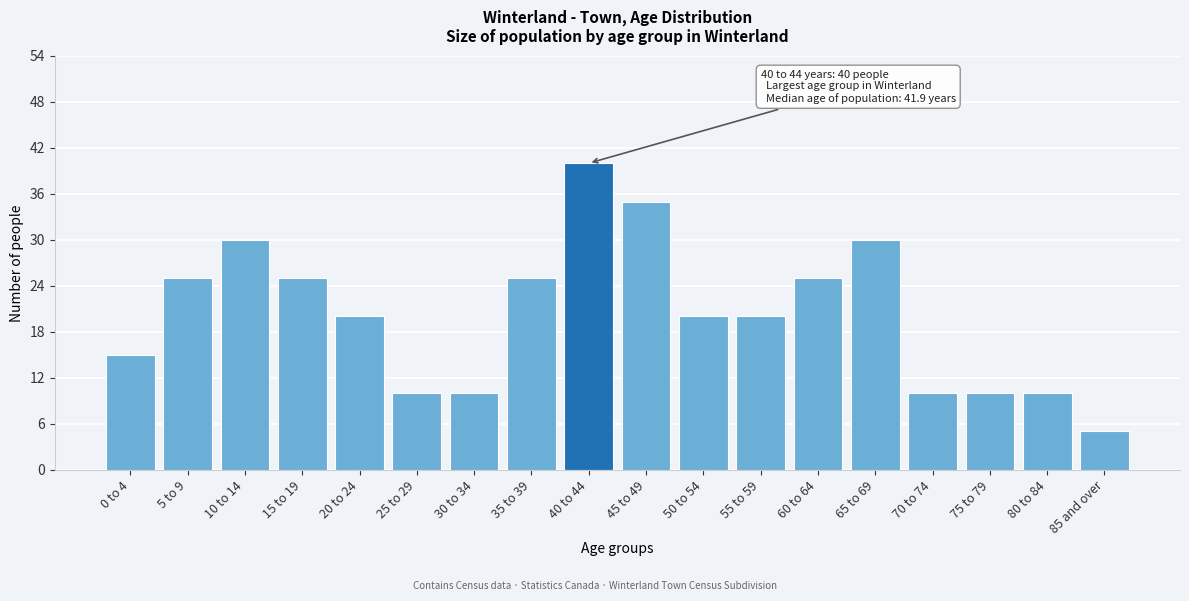

Reading left to right, list all the values displayed in this chart.

0 to 4=15	5 to 9=25	10 to 14=30	15 to 19=25	20 to 24=20	25 to 29=10	30 to 34=10	35 to 39=25	40 to 44=40	45 to 49=35	50 to 54=20	55 to 59=20	60 to 64=25	65 to 69=30	70 to 74=10	75 to 79=10	80 to 84=10	85 and over=5